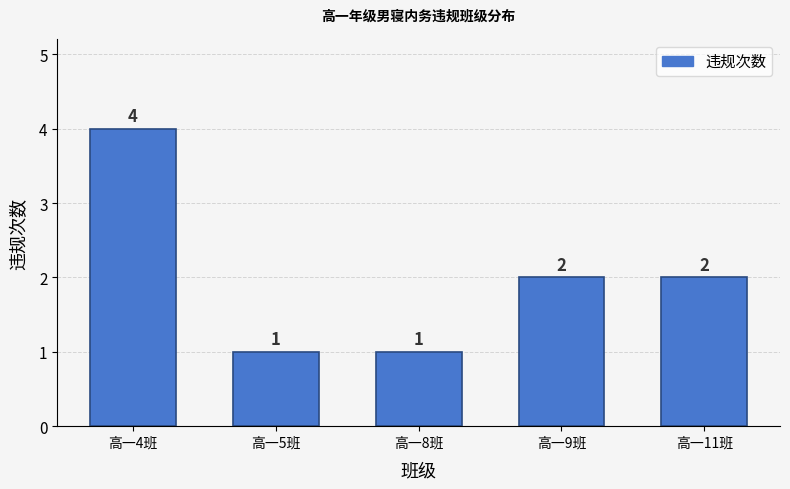

Reading right to left, list all the values displayed in this chart.

2	2	1	1	4